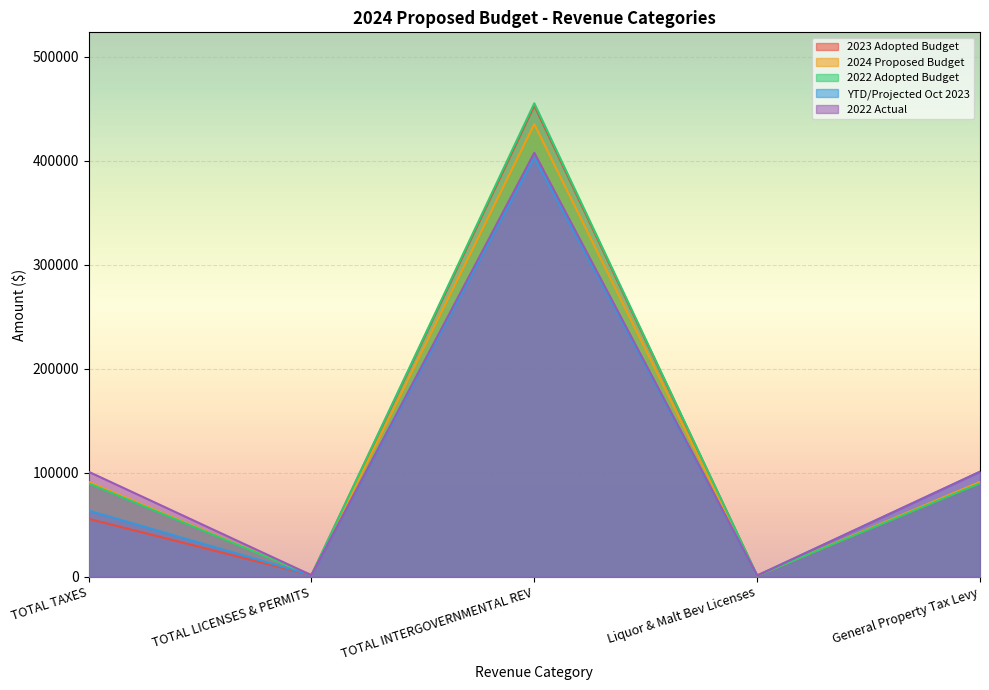

What is the total value across all series at General Property Tax Levy?

472393